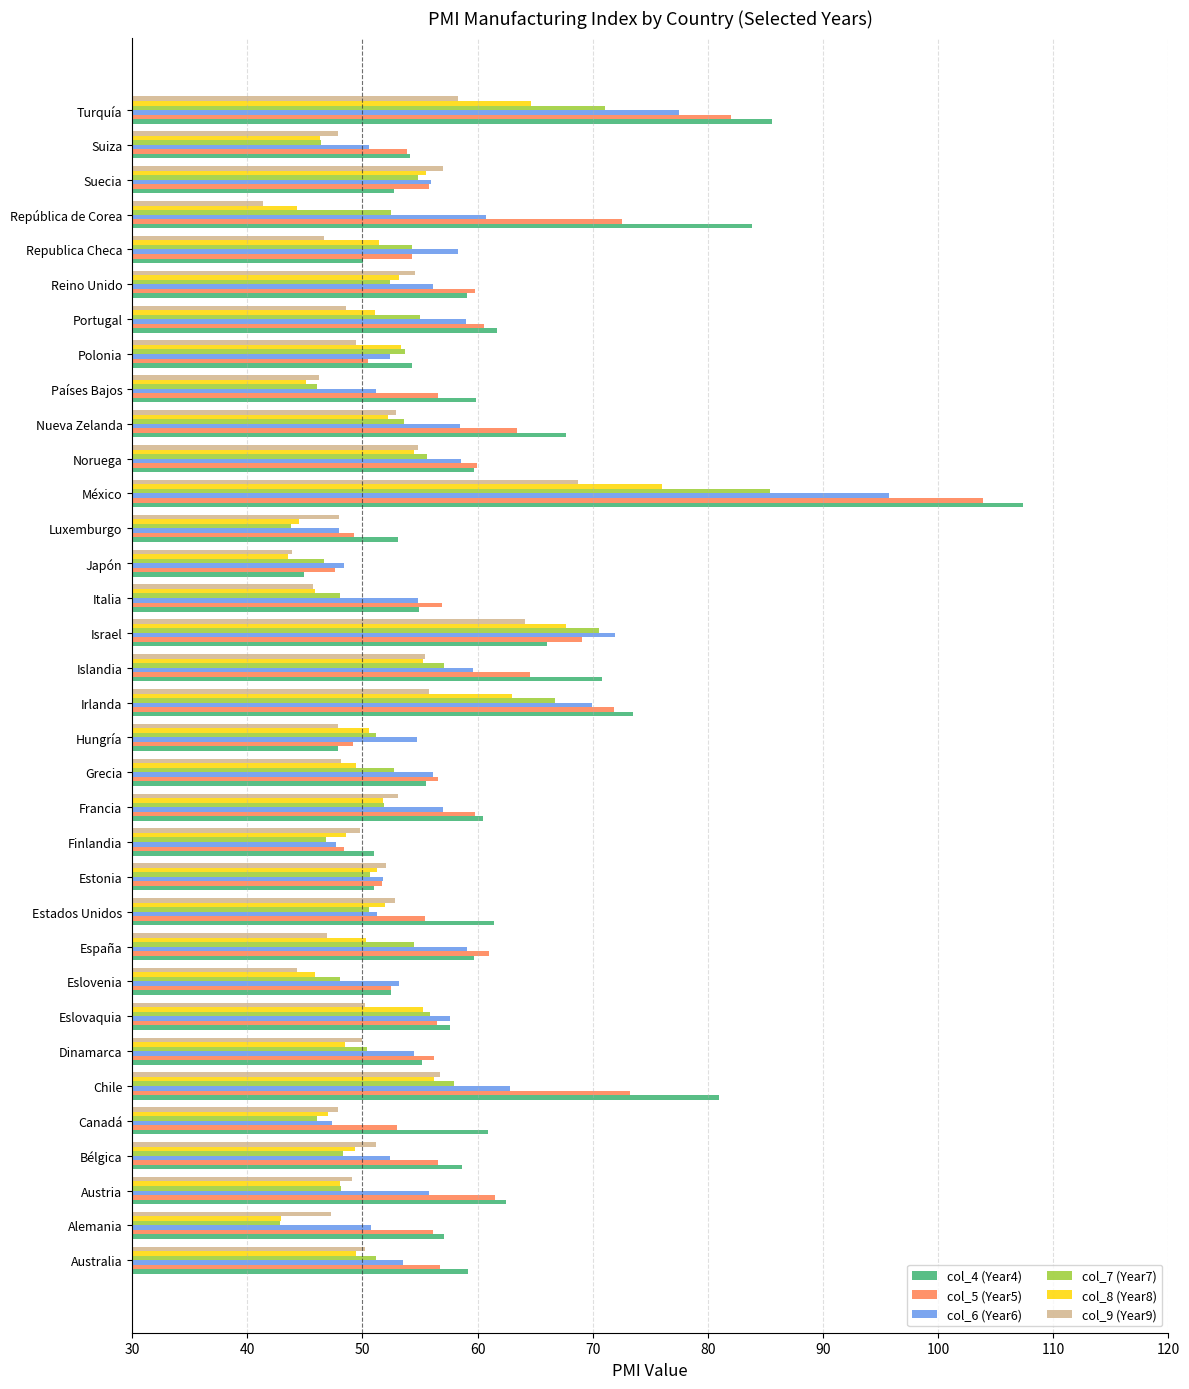

At which category is the sum across all series the highest?

México